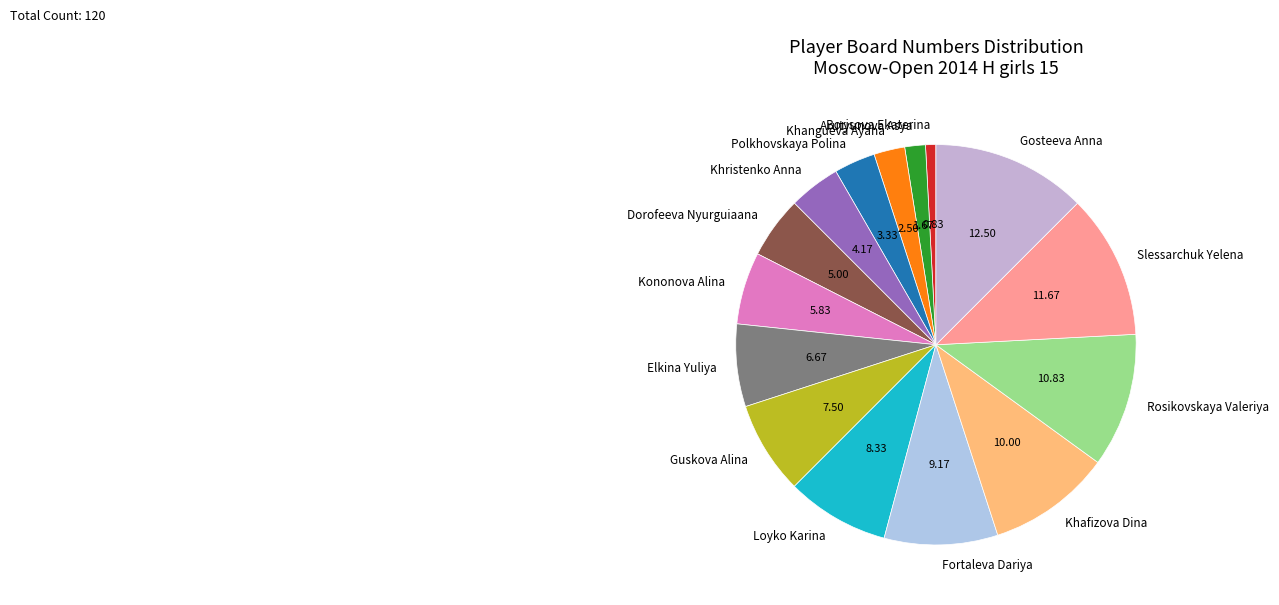

Is there any slice that represents more than half of the pie?

No